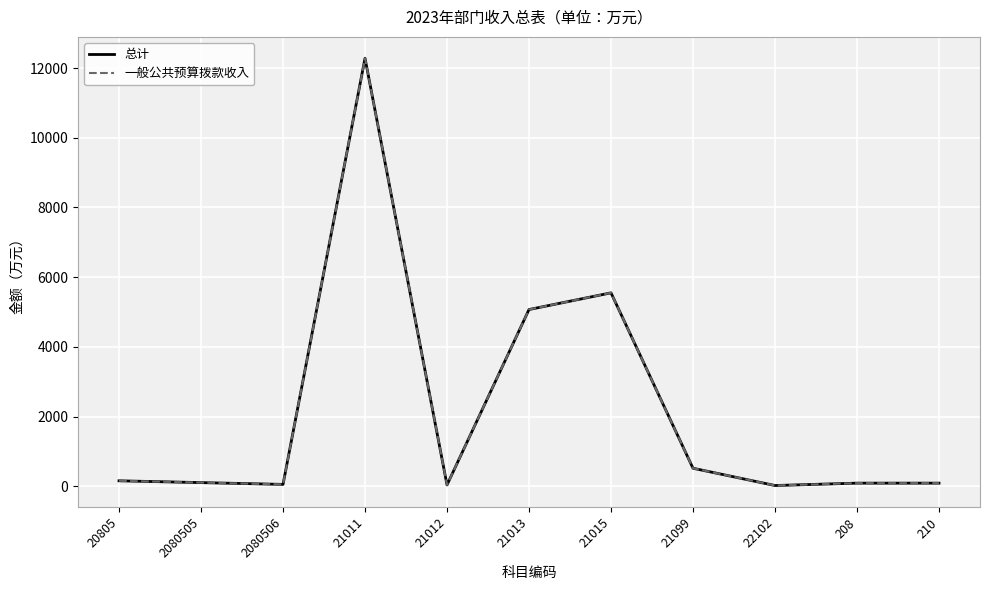

List the labels in order of 一般公共预算拨款收入 value, largest first.

21011, 21015, 21013, 21099, 20805, 2080505, 208, 210, 2080506, 21012, 22102